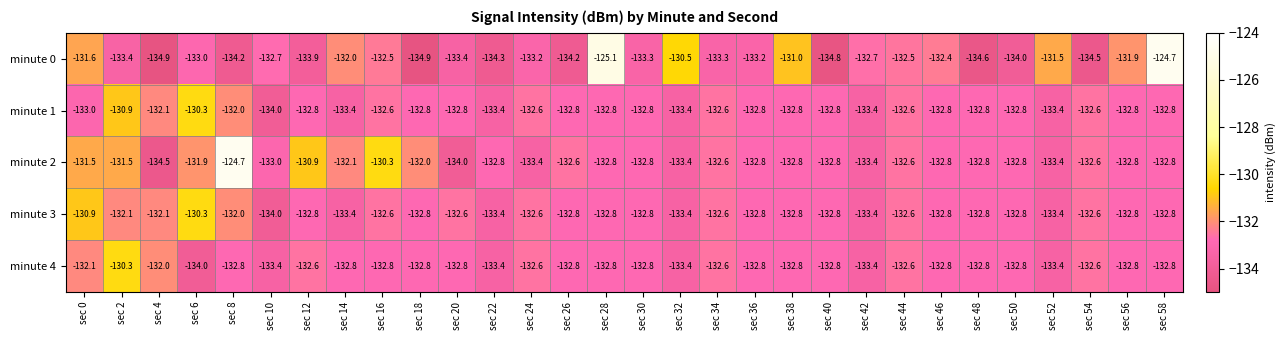

Which series changed the most between sec 20 and sec 58?

minute 0